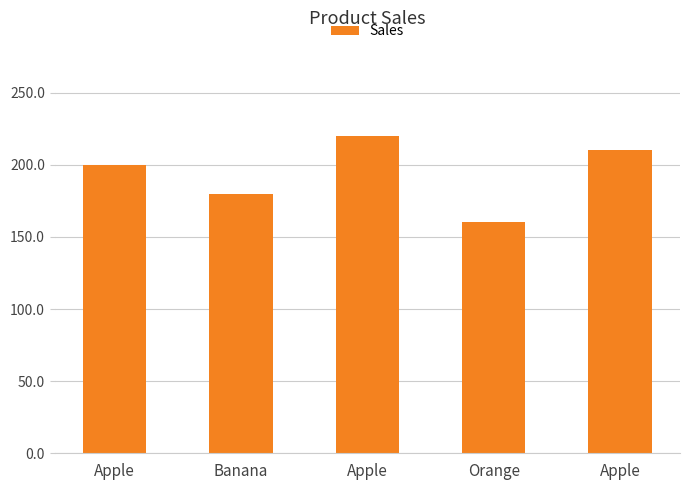

What is the average value?

194